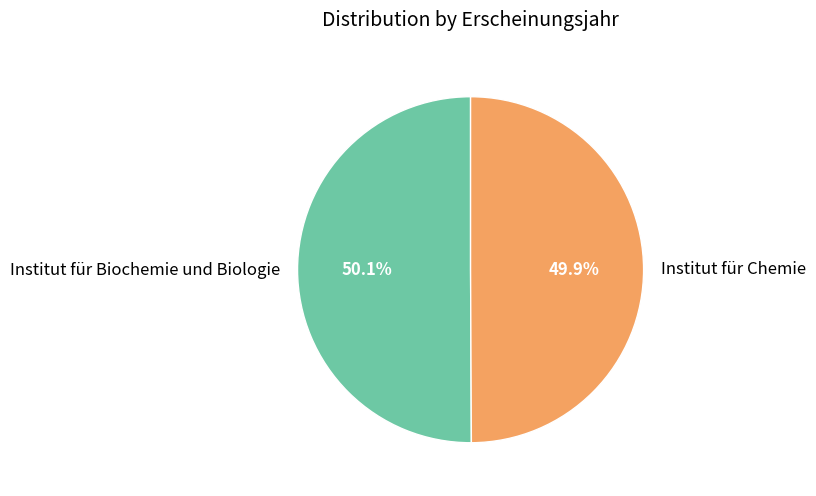

Do Institut für Chemie and Institut für Biochemie und Biologie together represent more than half of the pie?

Yes